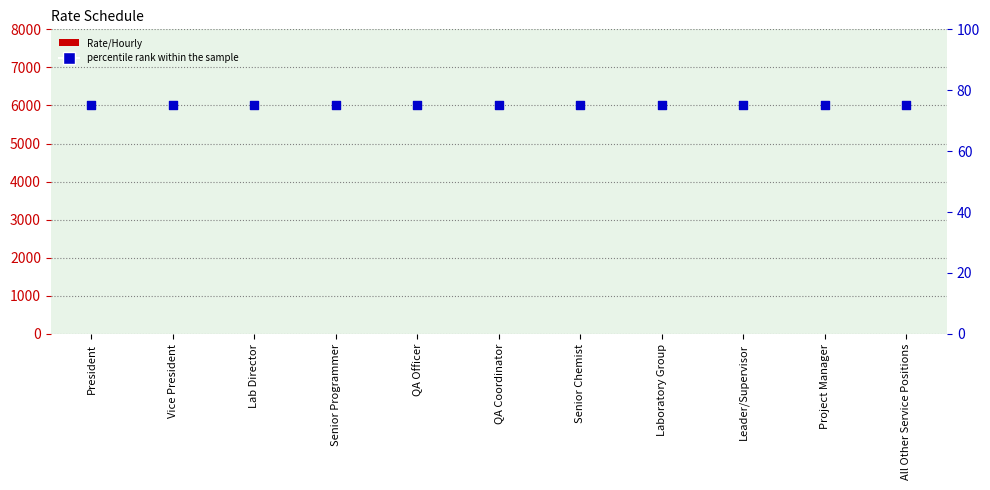

What is the total value across all series at Vice President?

75